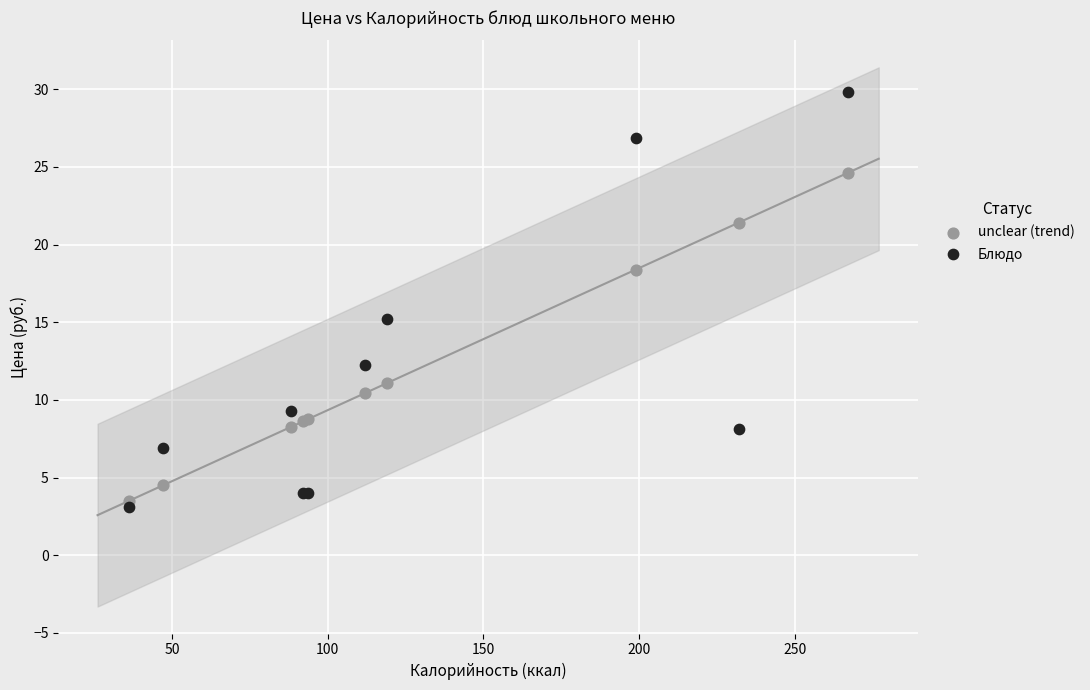

Across all series, what Y value is closest to 16?

15.2